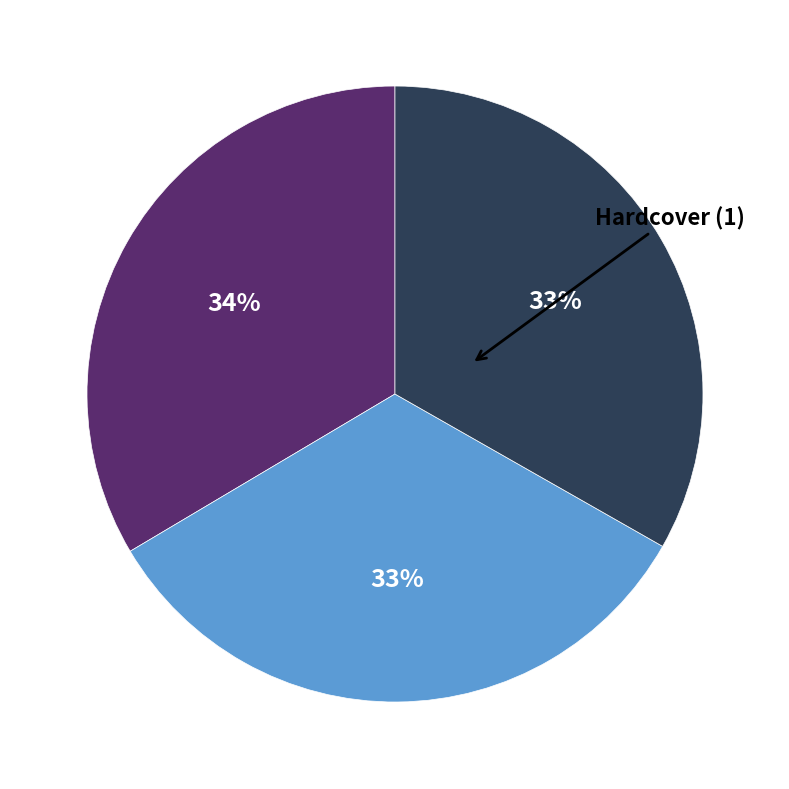

How many slices are in this pie chart?

3